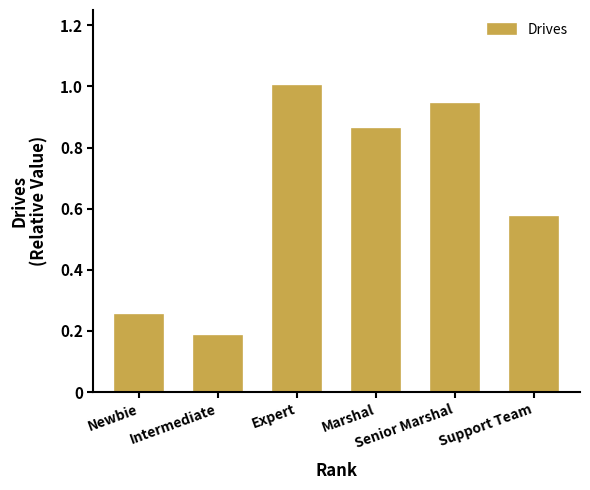

What position from the right is Marshal?

3